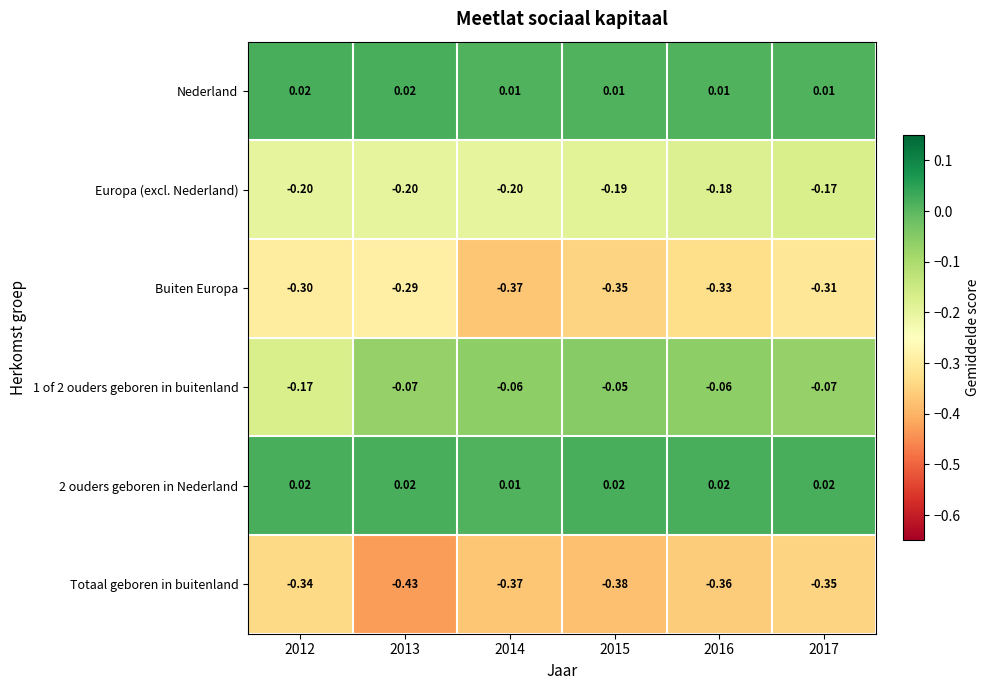

Is the value of Nederland at 2015 greater than the value of Buiten Europa at 2015?

Yes